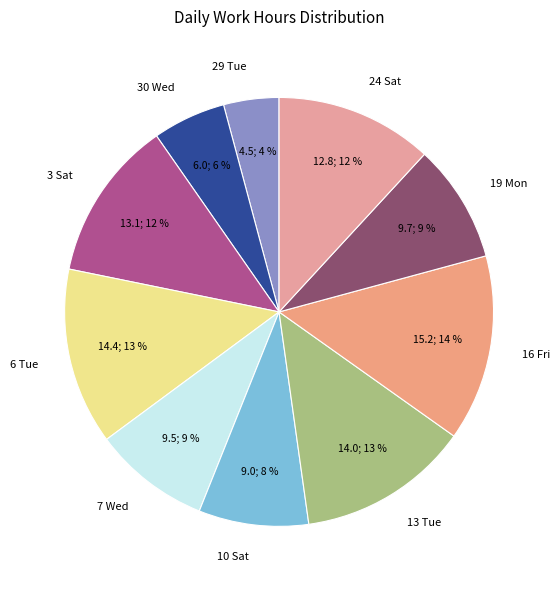

Which has a higher value, 10 Sat or 16 Fri?

16 Fri